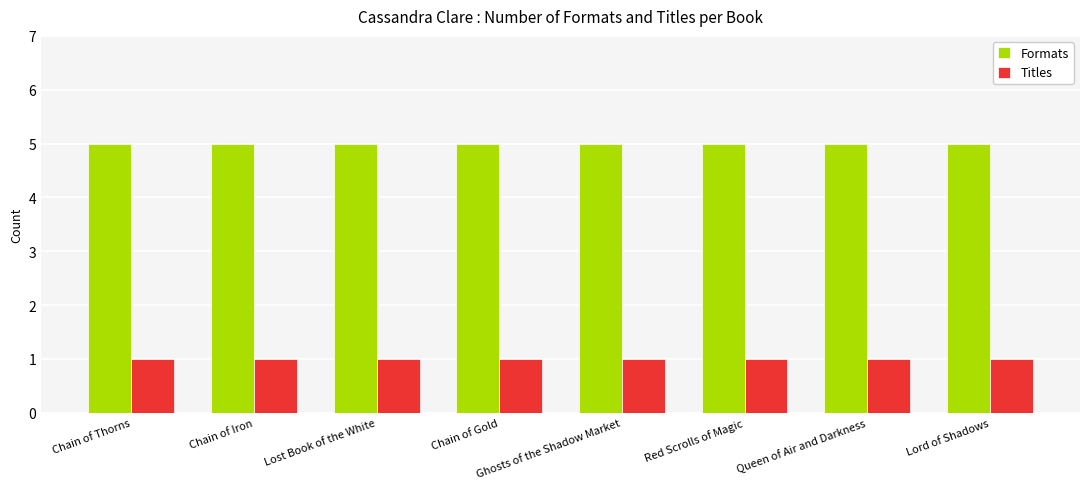

What is the label of the 4th bar from the left?

Chain of Gold